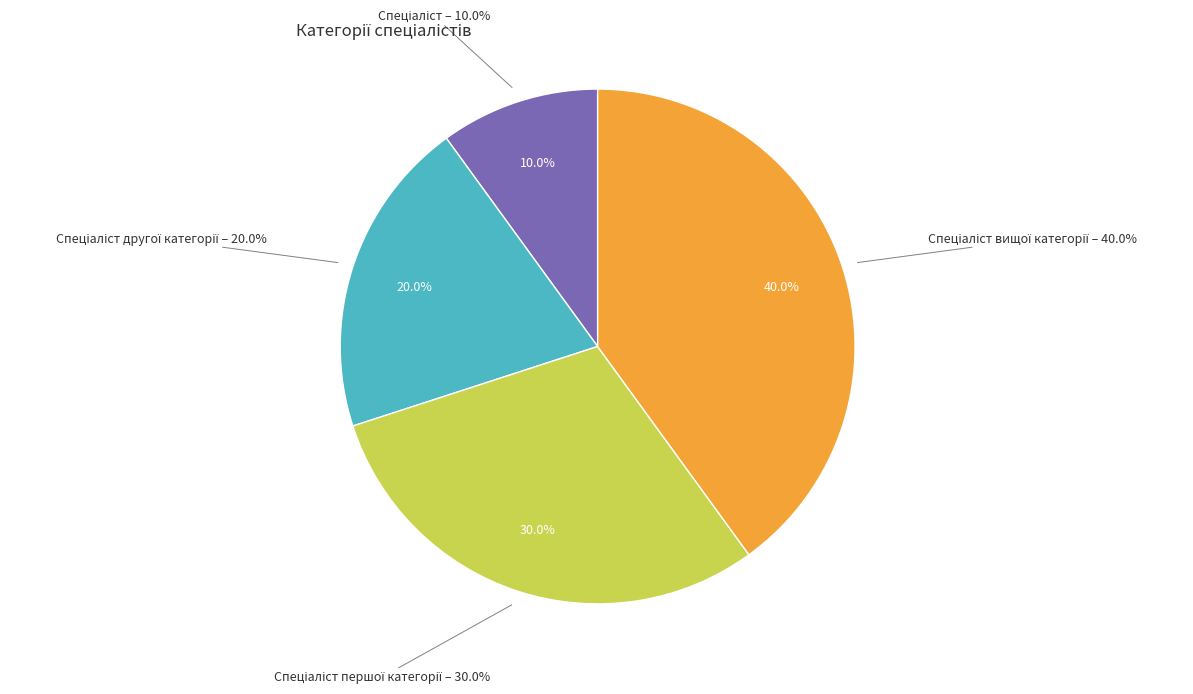

What percentage is the Спеціаліст вищої категорії slice, to the nearest percent?

40%